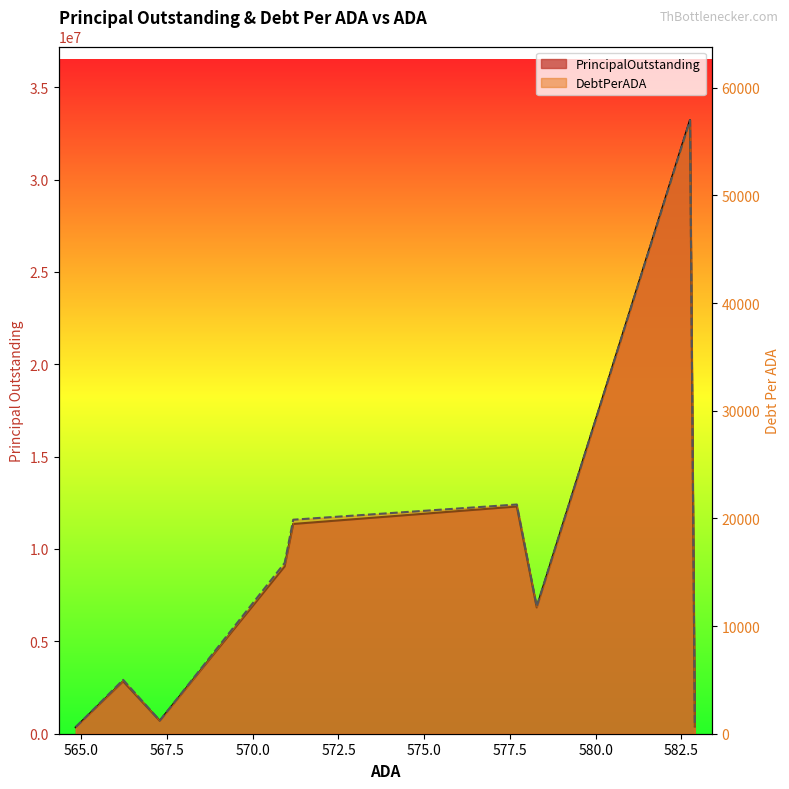

True or false: PrincipalOutstanding and DebtPerADA cross at least once.

False